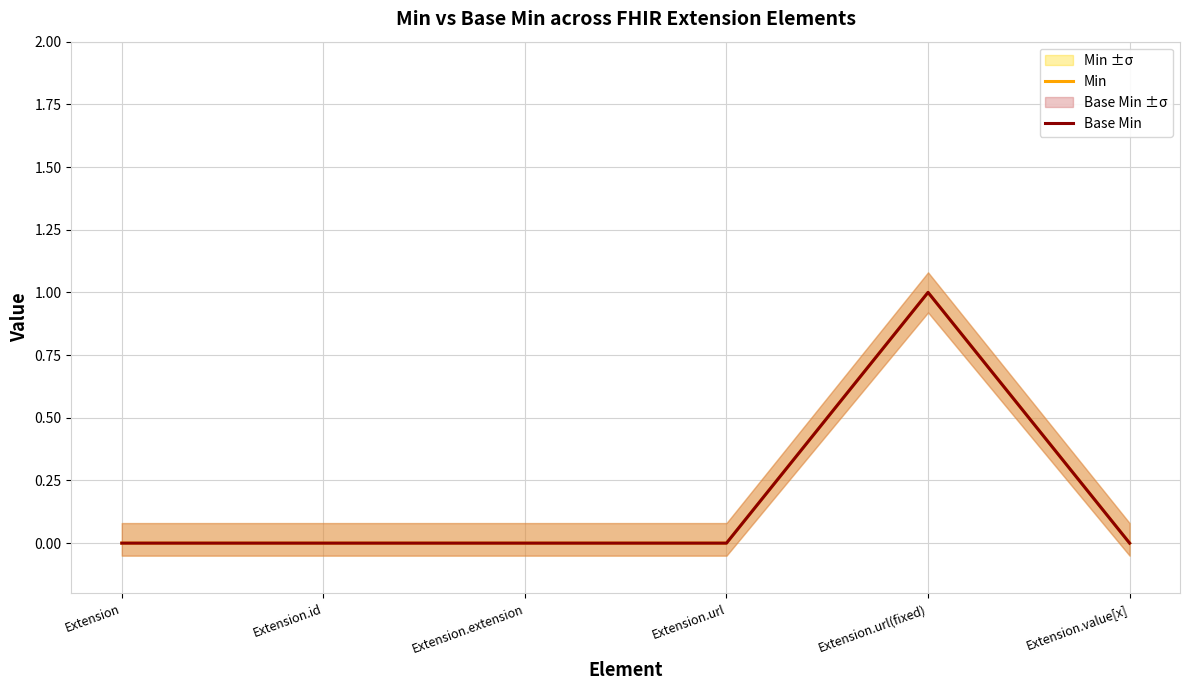

At which label does Min reach its peak?

Extension.url(fixed)